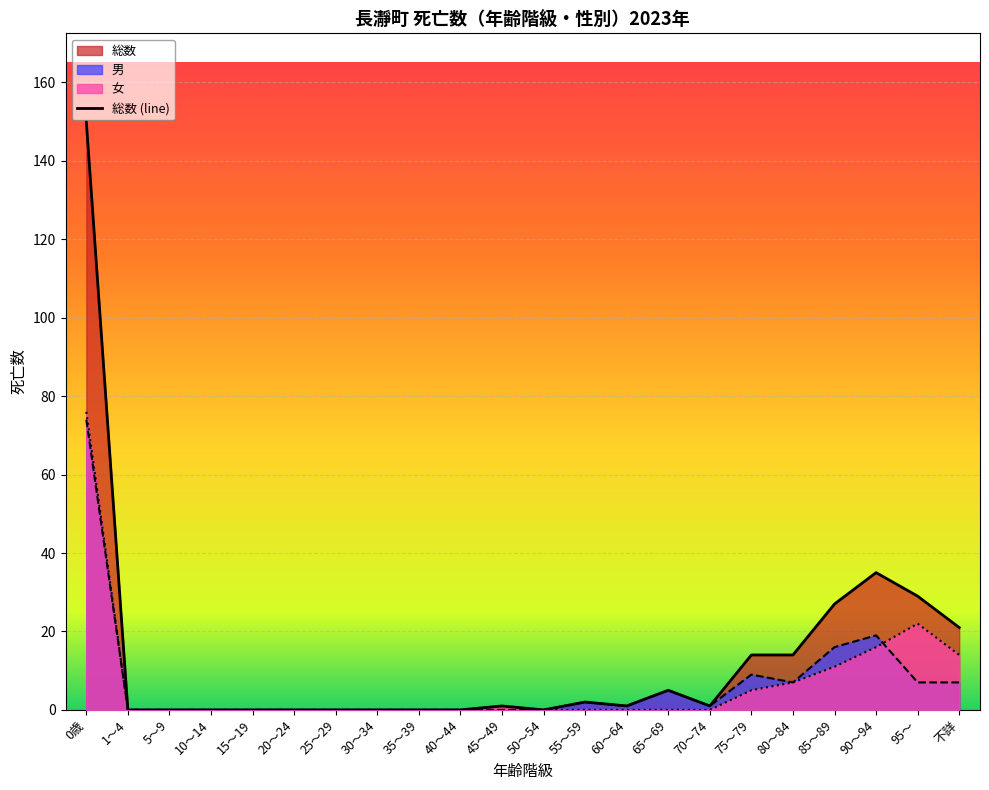

At which label does 総数 first exceed 1?

0歳